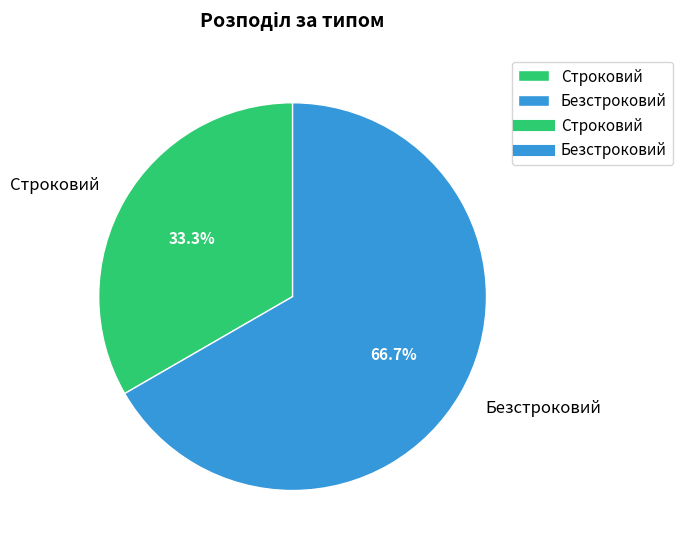

Rank the categories by value from lowest to highest.

Строковий, Безстроковий